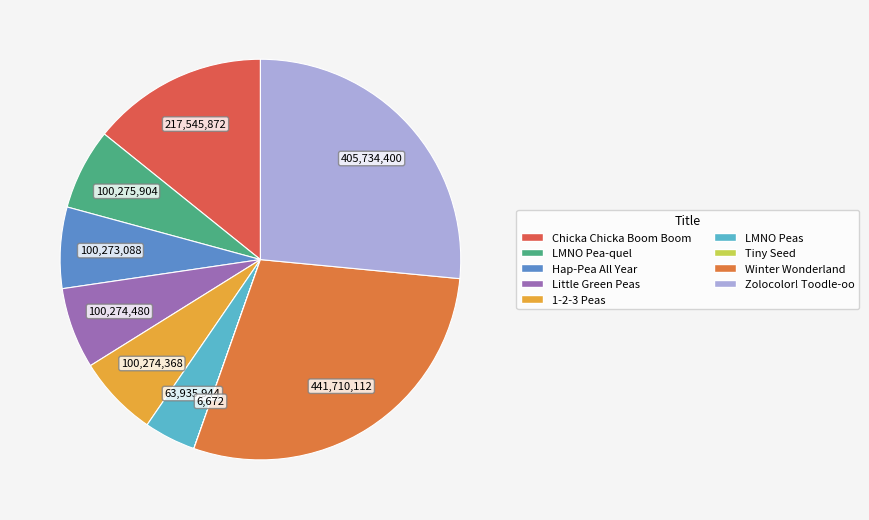

Which category has the smallest portion of the pie?

Tiny Seed